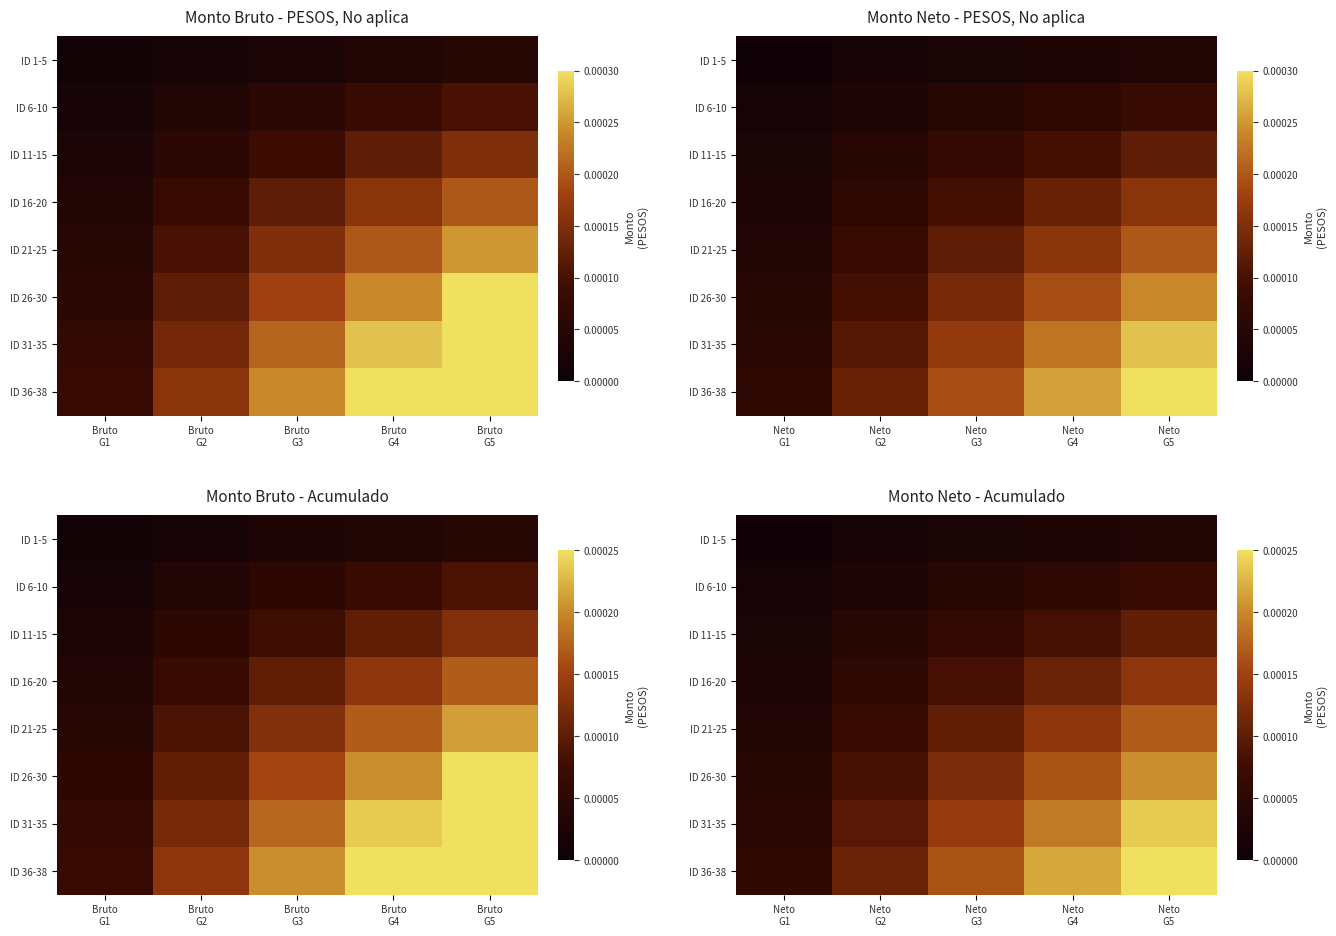

Which has a higher value, Neto G1 or Neto G5?

Neto G5